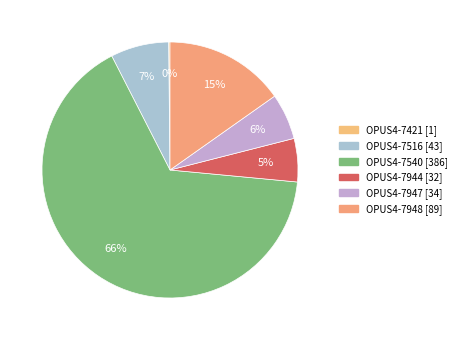

Which slice represents more than half of the pie?

OPUS4-7540